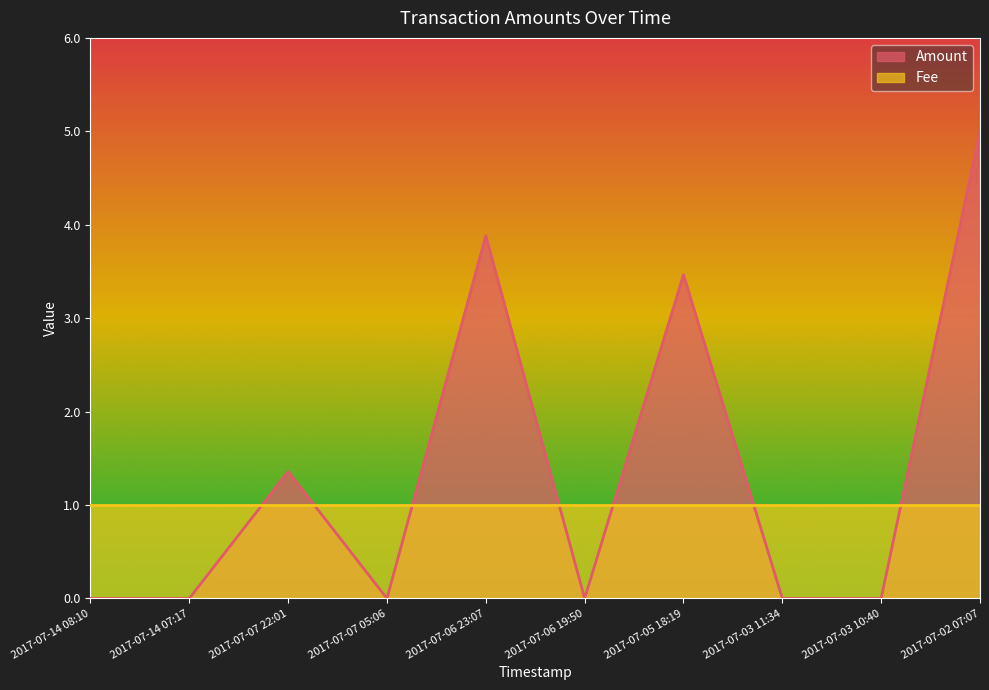

What is the average value?

1.4